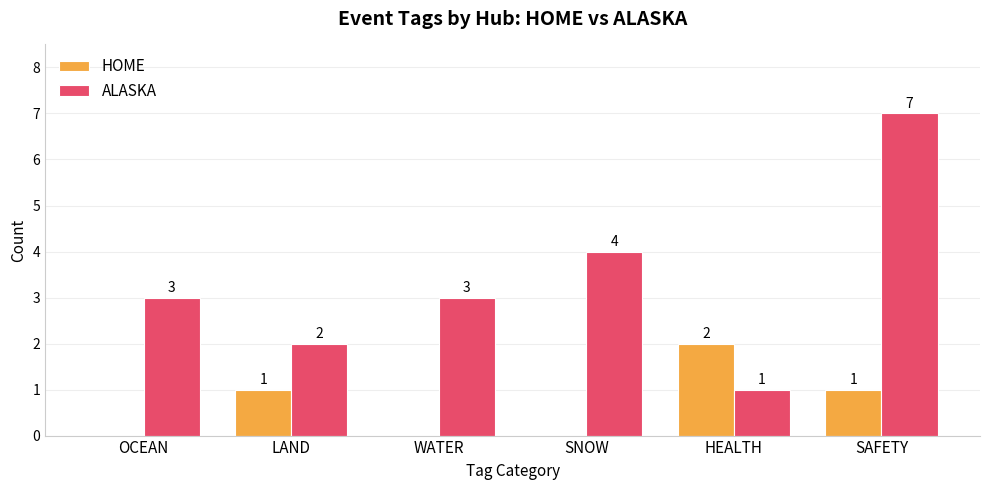

Count the HOME values in the range 0 to 1.

5